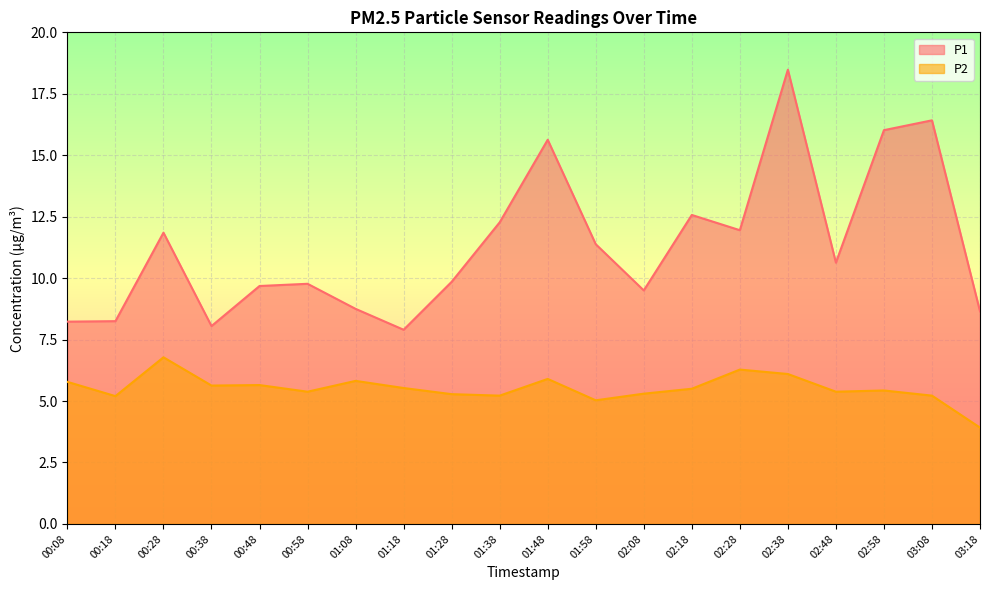

Which has a higher value, 02:48 or 03:08?

03:08